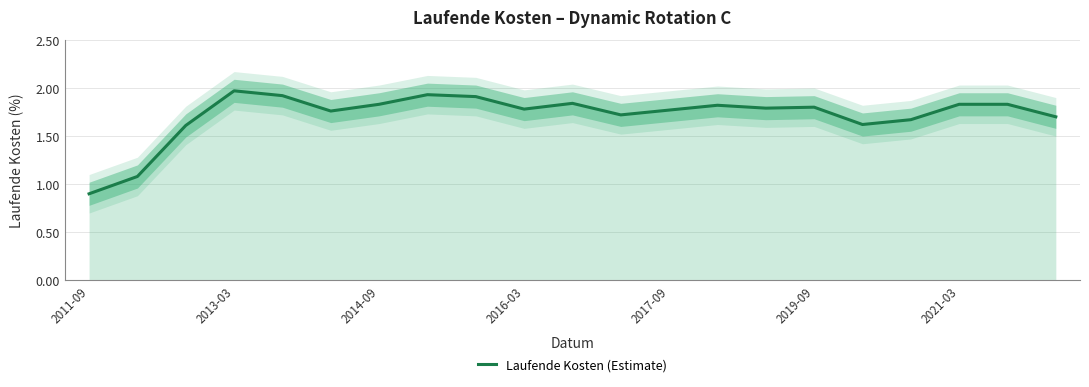

What is the value of the 3rd point from the left?

1.6